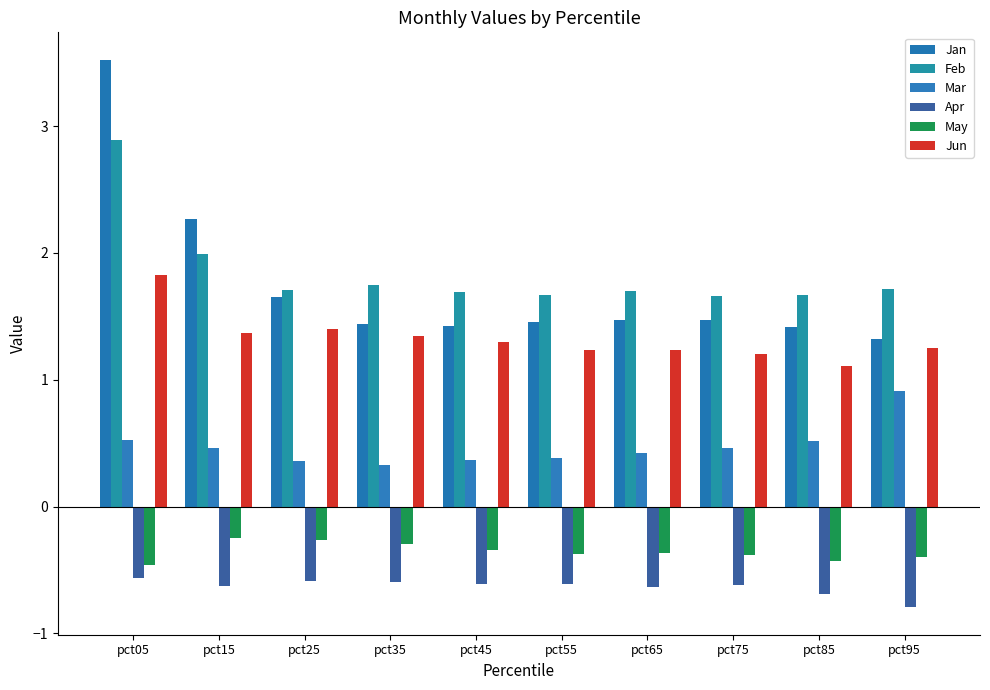

What is the total value across all series at pct15?

5.2